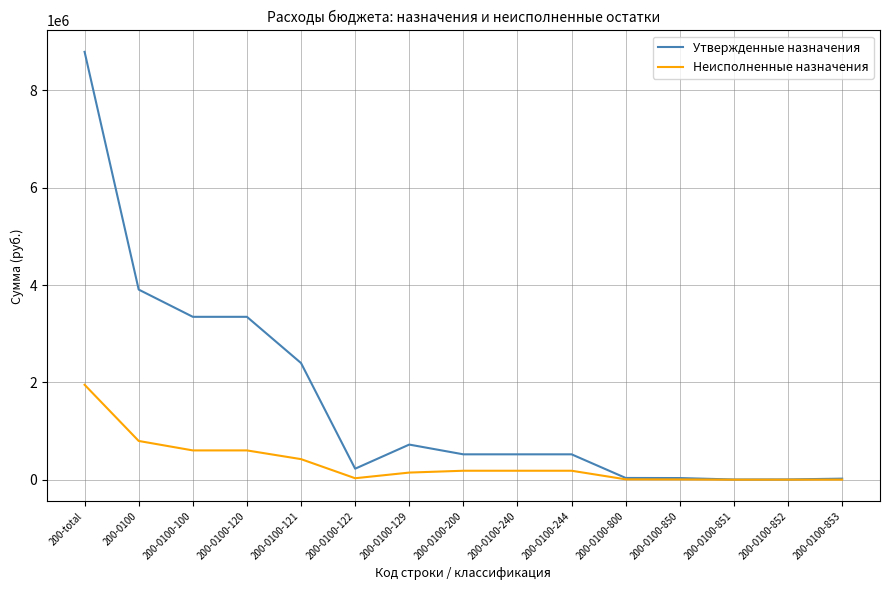

Does the chart display data point markers on the line(s)?

No